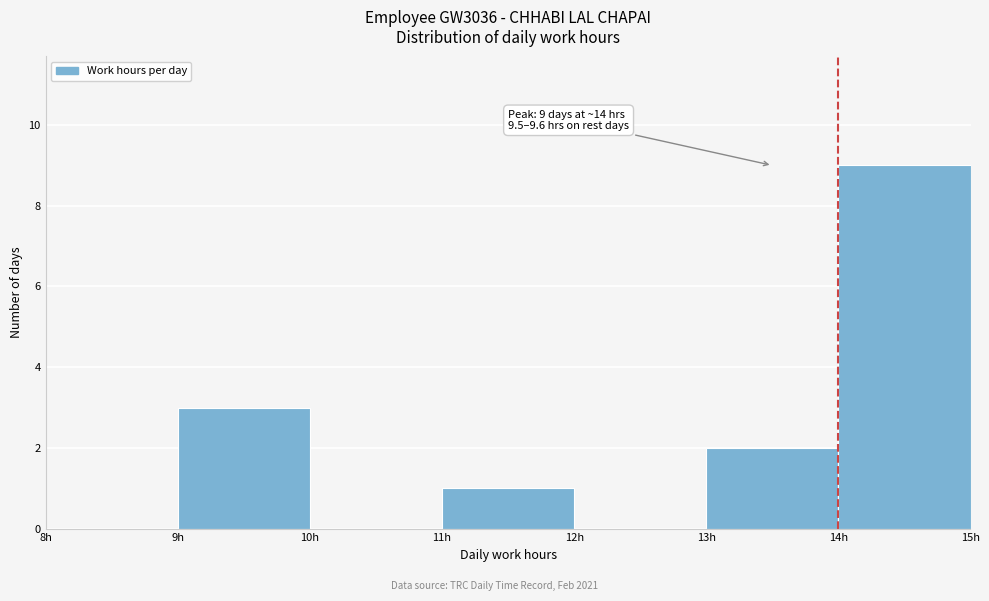

Which range on the x-axis has the tallest bar?

14 to 15